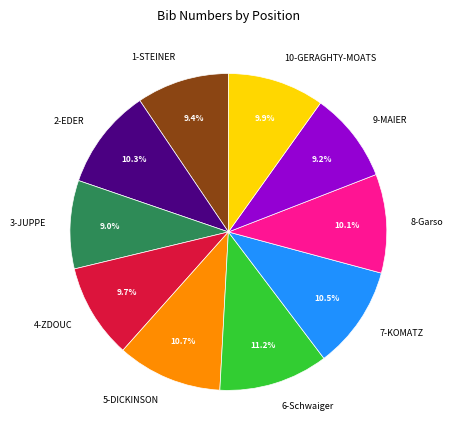

Approximately how many times larger is the value at 10-GERAGHTY-MOATS compared to 9-MAIER?

1.1